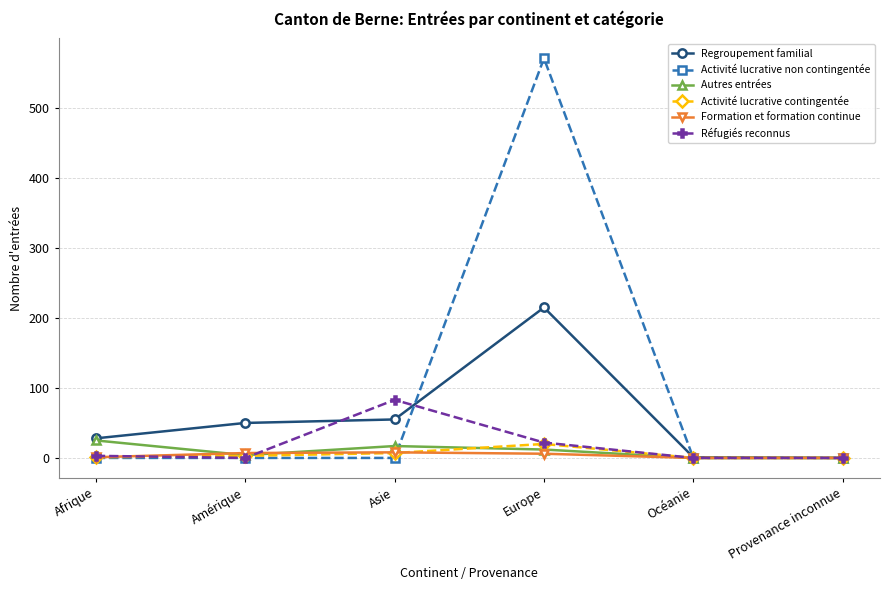

Which series has the largest total across all categories?

Activité lucrative non contingentée